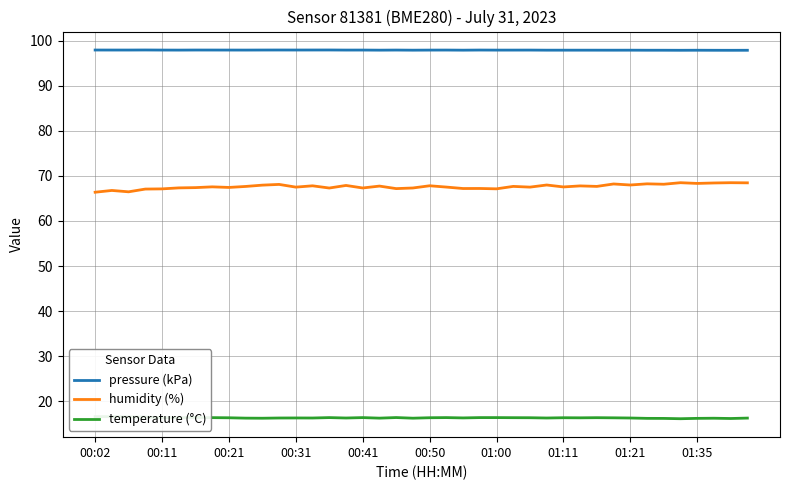

True or false: humidity (%) and pressure (kPa) intersect in this chart.

False